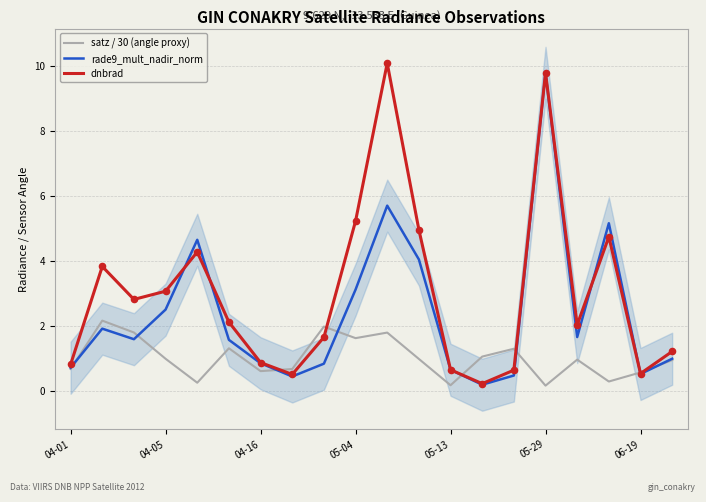

The value of rade9_mult_nadir_norm at 04-16 is 1.3. True or false?

False